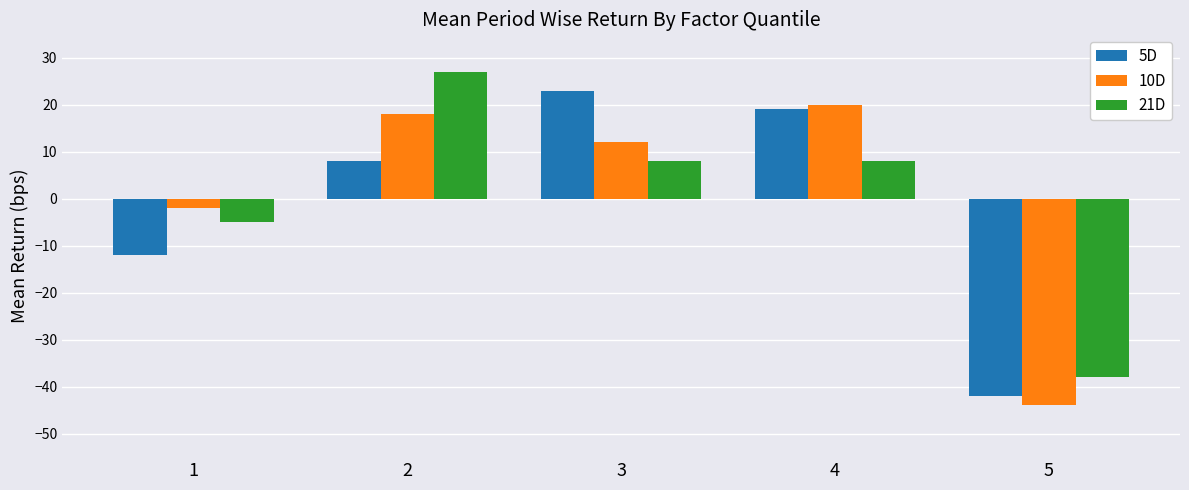

How many groups of bars are there?

5